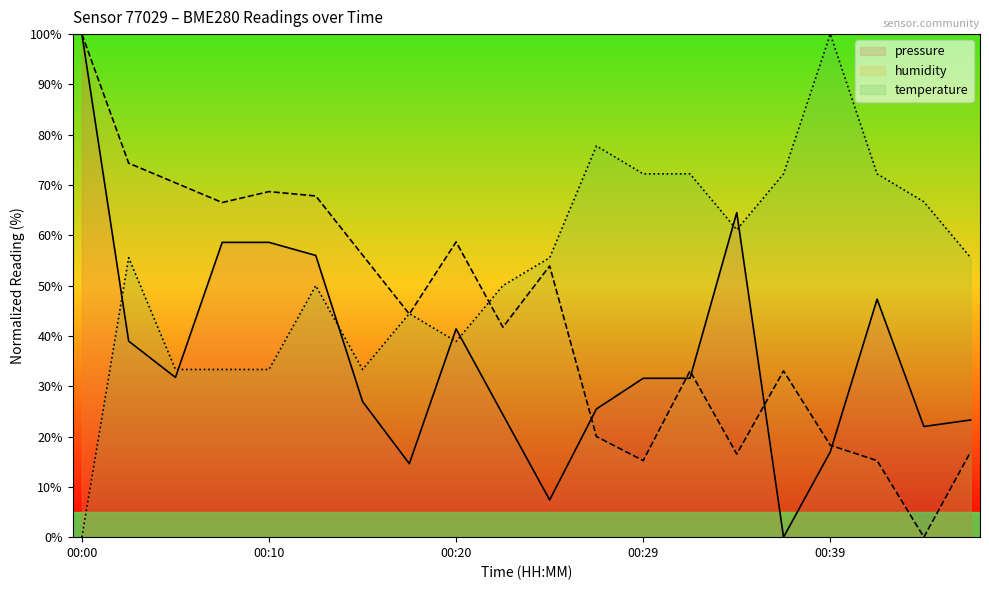

True or false: temperature has more than 0 points higher than both neighbors.

True